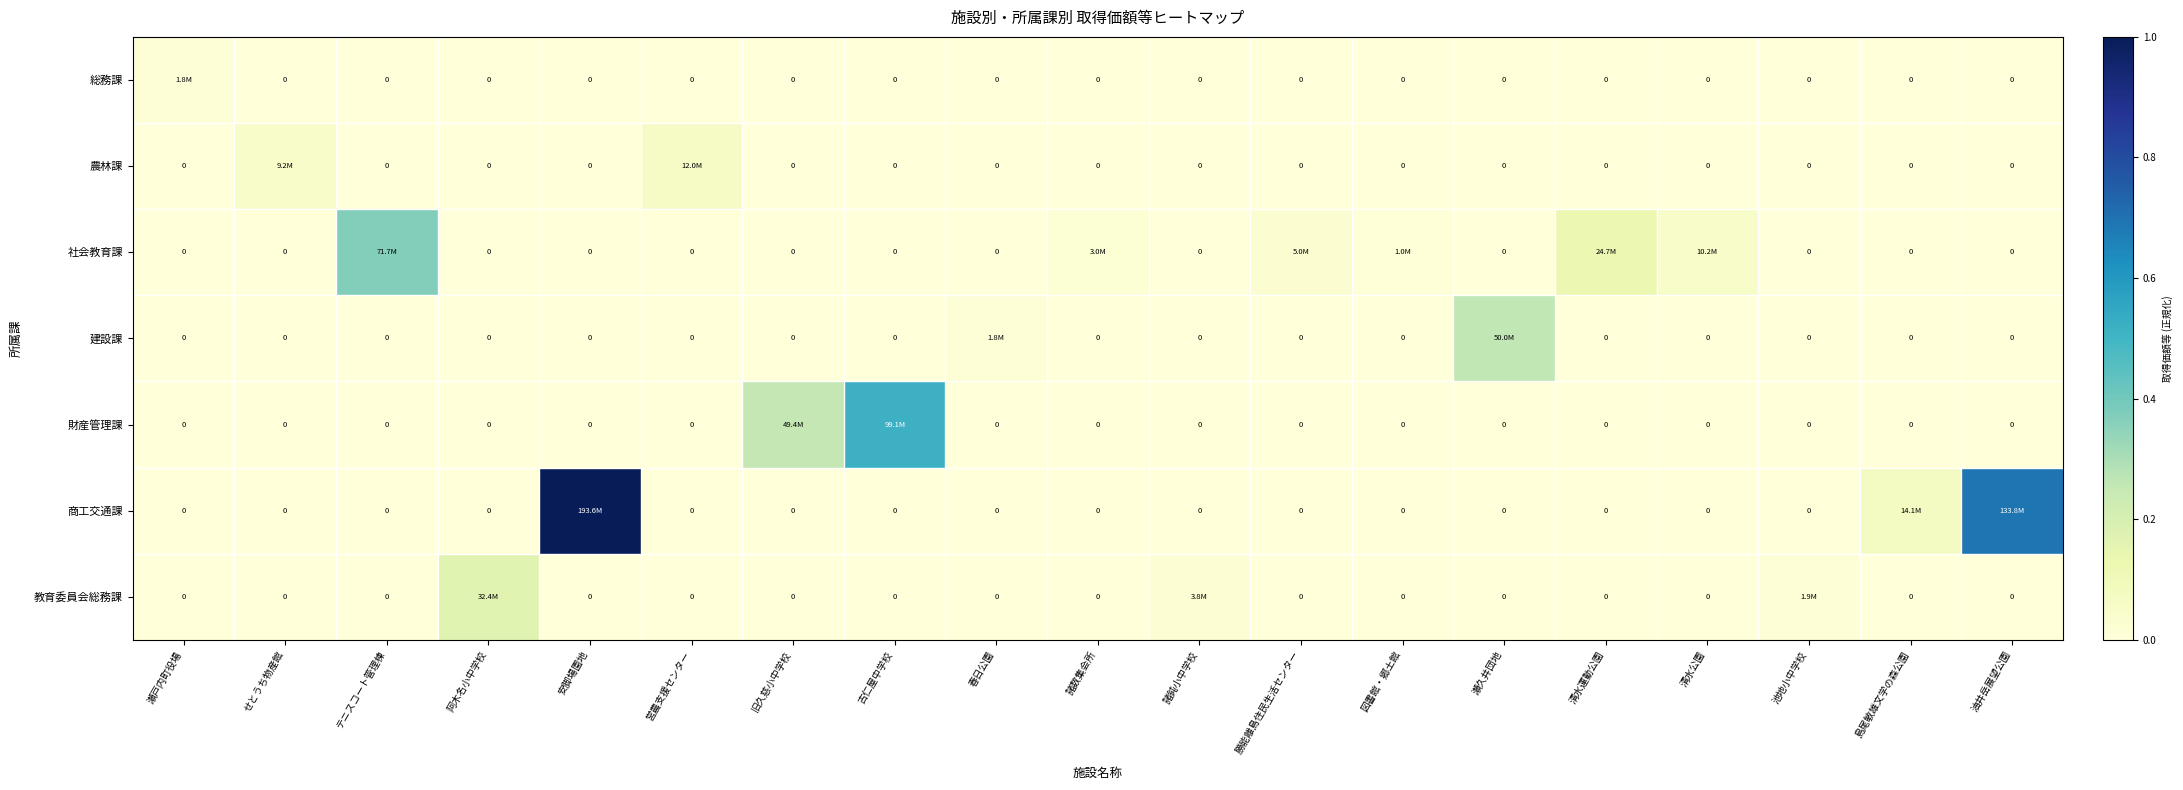

What is the highest value of the 建設課 series?

0.3